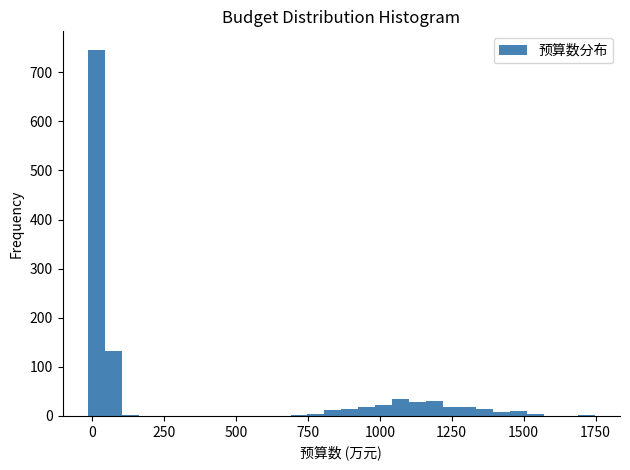

Read against the x-axis, roughly where is the centre of the tallest bar?

0